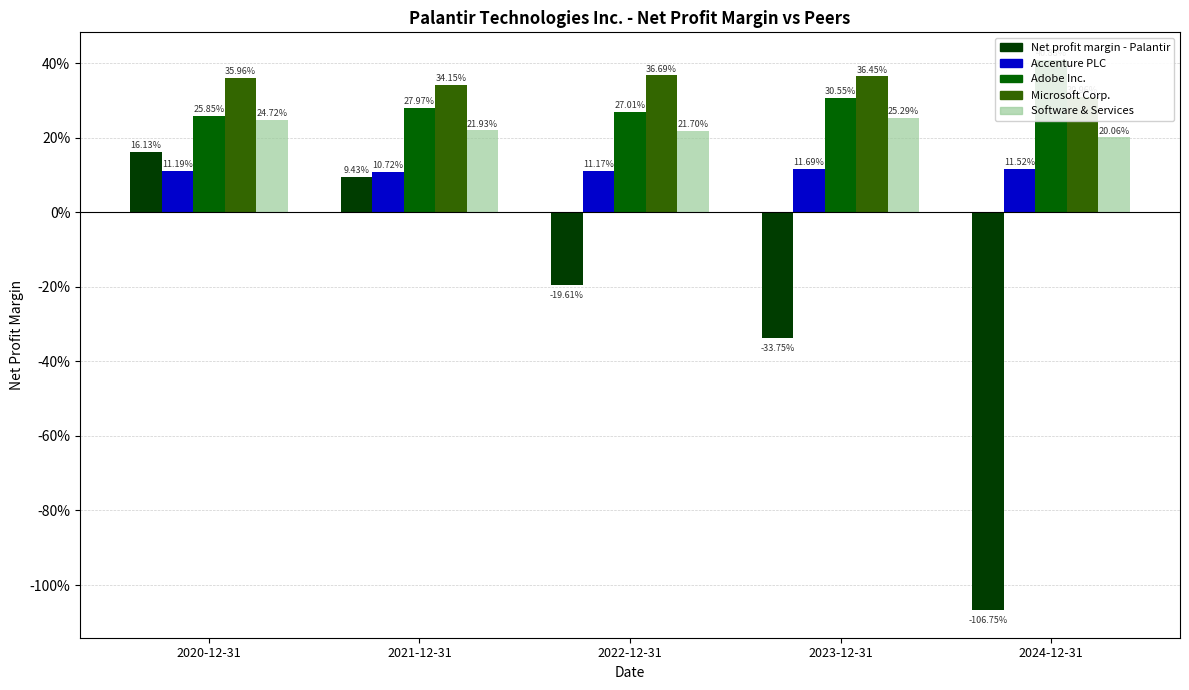

Reading right to left, what are all the values shown in this chart?

Net profit margin - Palantir: -1.1	-0.3	-0.2	0.1	0.2
Accenture PLC: 0.1	0.1	0.1	0.1	0.1
Adobe Inc.: 0.4	0.3	0.3	0.3	0.3
Microsoft Corp.: 0.3	0.4	0.4	0.3	0.4
Software & Services: 0.2	0.3	0.2	0.2	0.2